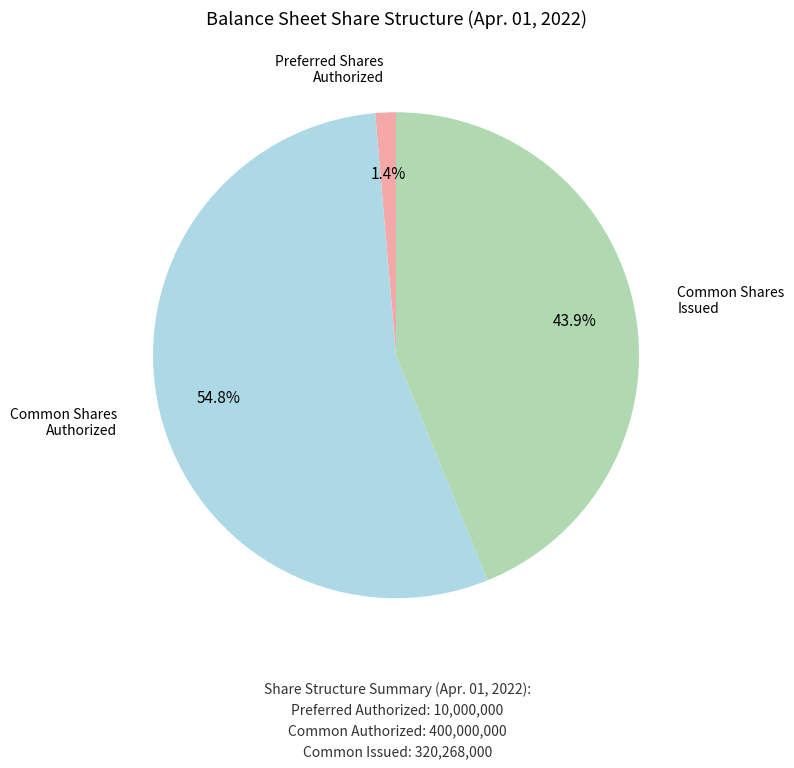

Does any single category account for the majority?

Yes